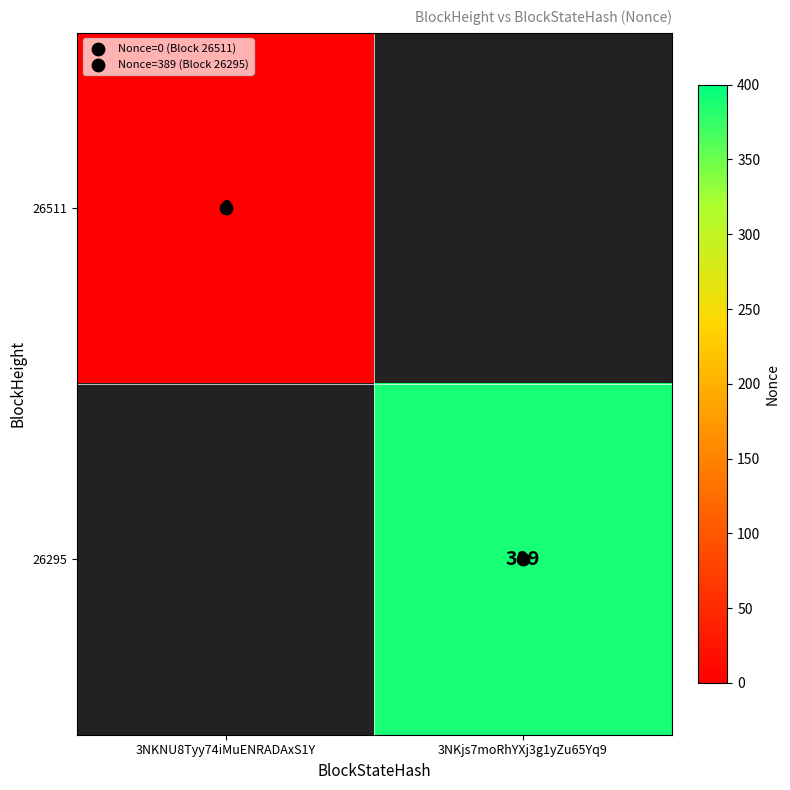

How many data points does each series have?

2